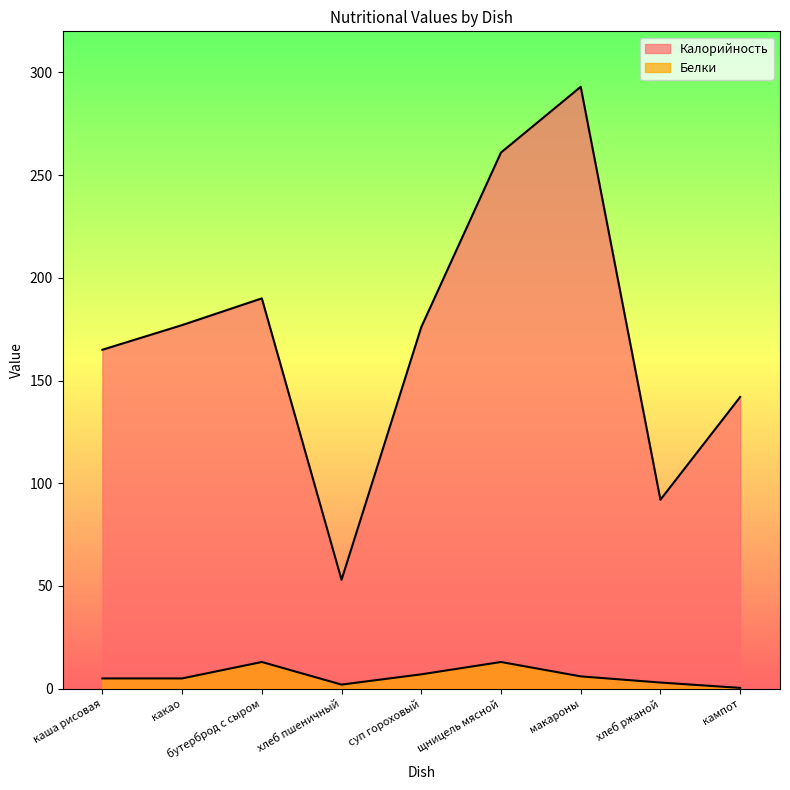

True or false: Калорийность has more than 1 interior local peaks.

True